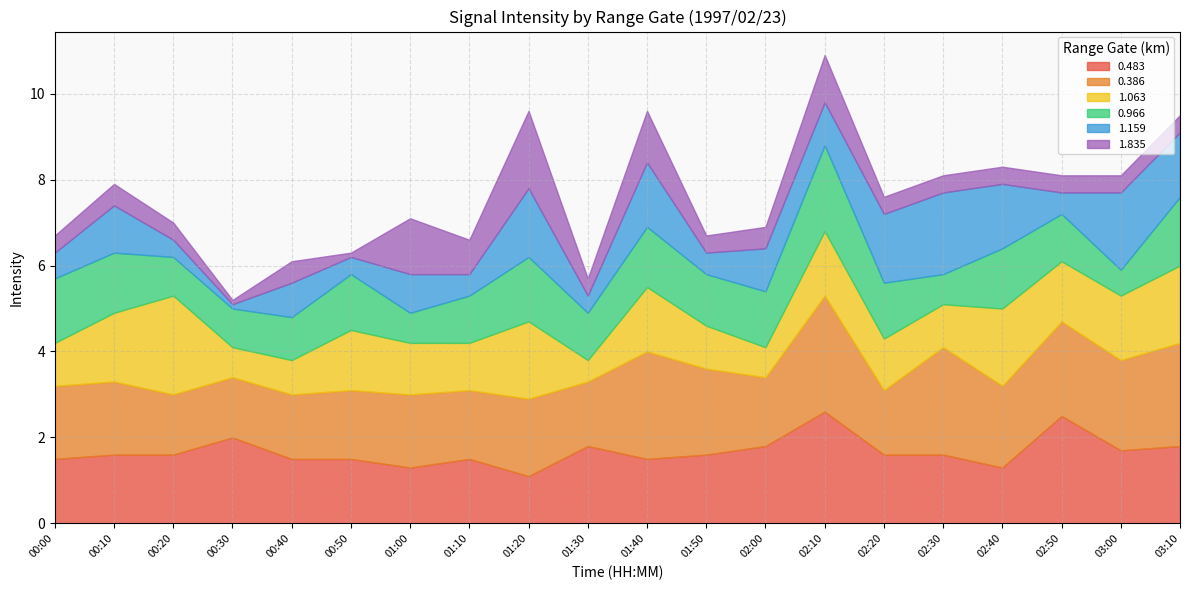

In 0.386, how many points are higher than both neighbors (excluding endpoints)?

6